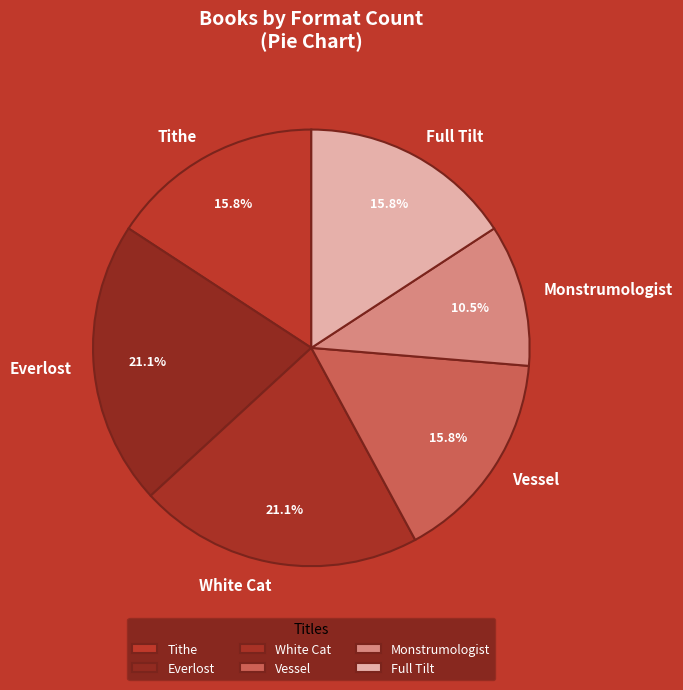

Does Tithe account for over 50% of the chart?

No